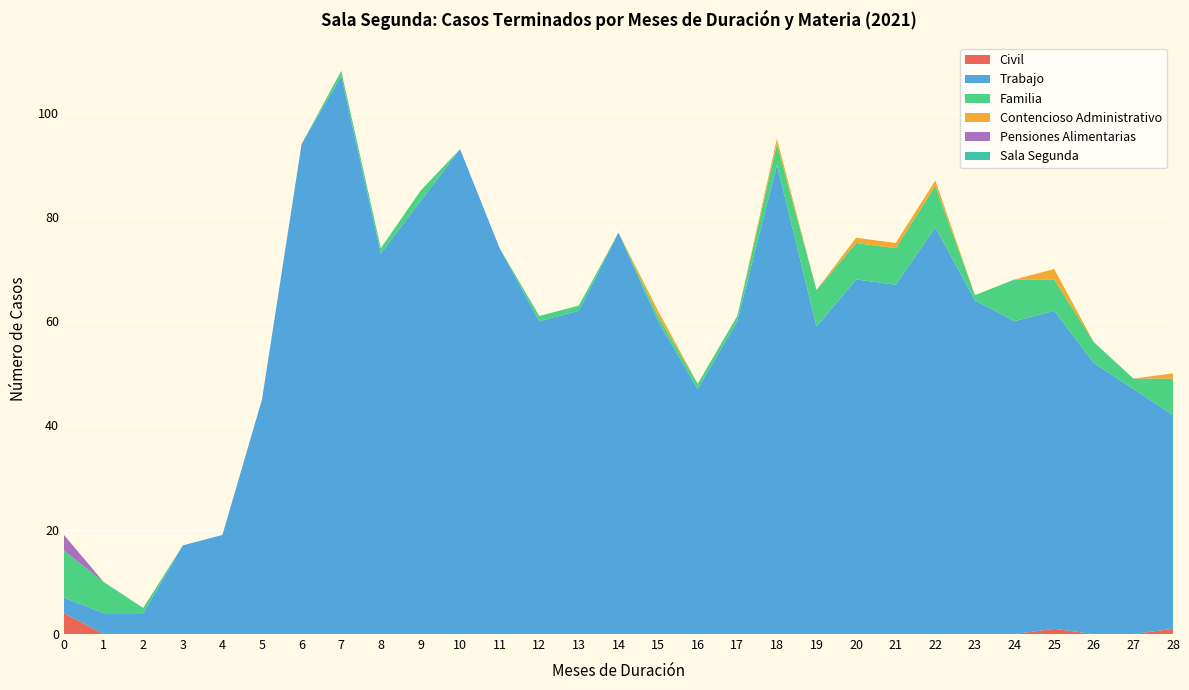

Reading right to left, list all the values displayed in this chart.

Civil: 28=1	27=0	26=0	25=1	24=0	23=0	22=0	21=0	20=0	19=0	18=0	17=0	16=0	15=0	14=0	13=0	12=0	11=0	10=0	9=0	8=0	7=0	6=0	5=0	4=0	3=0	2=0	1=0	0=4
Trabajo: 28=41	27=47	26=52	25=61	24=60	23=64	22=78	21=67	20=68	19=59	18=90	17=60	16=47	15=60	14=77	13=62	12=60	11=74	10=93	9=83	8=73	7=107	6=94	5=45	4=19	3=17	2=4	1=4	0=3
Familia: 28=7	27=2	26=4	25=6	24=8	23=1	22=8	21=7	20=7	19=7	18=4	17=1	16=1	15=1	14=0	13=1	12=1	11=0	10=0	9=2	8=1	7=1	6=0	5=0	4=0	3=0	2=1	1=6	0=9
Contencioso Administrativo: 28=1	27=0	26=0	25=2	24=0	23=0	22=1	21=1	20=1	19=0	18=1	17=0	16=0	15=1	14=0	13=0	12=0	11=0	10=0	9=0	8=0	7=0	6=0	5=0	4=0	3=0	2=0	1=0	0=0
Pensiones Alimentarias: 28=0	27=0	26=0	25=0	24=0	23=0	22=0	21=0	20=0	19=0	18=0	17=0	16=0	15=0	14=0	13=0	12=0	11=0	10=0	9=0	8=0	7=0	6=0	5=0	4=0	3=0	2=0	1=0	0=3
Sala Segunda: 28=0	27=0	26=0	25=0	24=0	23=0	22=0	21=0	20=0	19=0	18=0	17=0	16=0	15=0	14=0	13=0	12=0	11=0	10=0	9=0	8=0	7=0	6=0	5=0	4=0	3=0	2=0	1=0	0=0